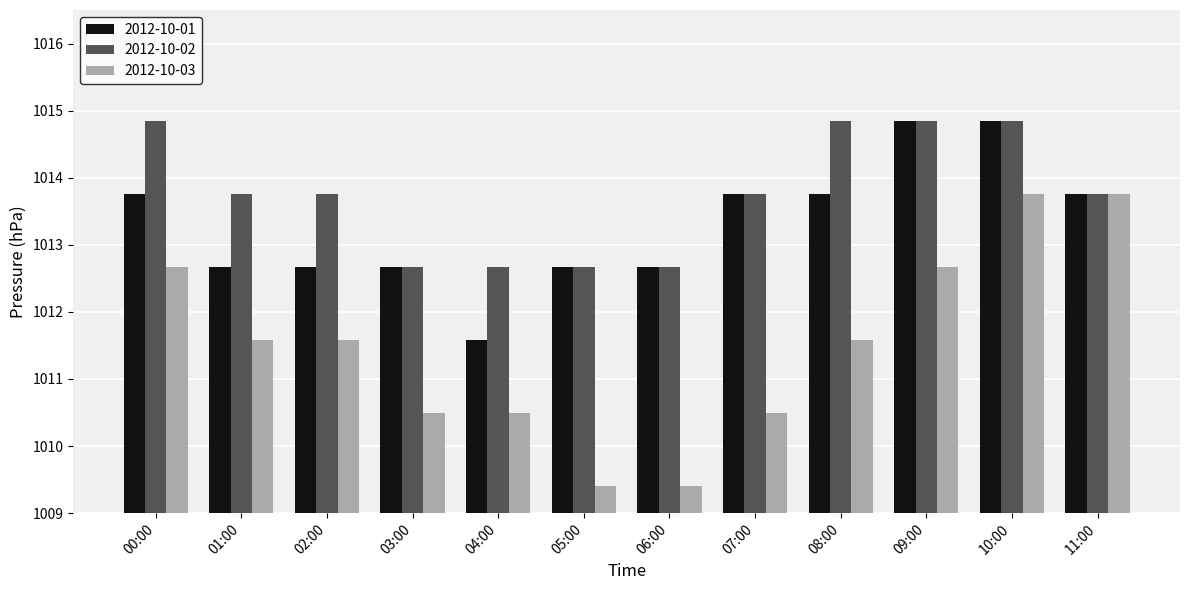

Rank the series by their maximum value, from highest to lowest.

2012-10-01, 2012-10-02, 2012-10-03